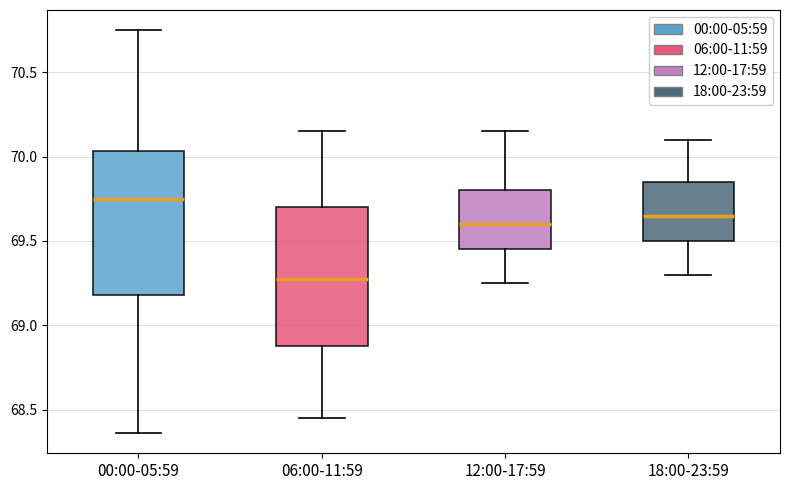

Reading left to right, transcribe this box plot: for each box, give where its median line is, the range the box spans, and where its two whiskers end, as read against the y-axis. The values are not printed on the chart, so give them approximately, as read against the axis.

00:00-05:59: median 69.75, box 69.20 to 70.05, whiskers 68.35 to 70.75
06:00-11:59: median 69.30, box 68.90 to 69.70, whiskers 68.45 to 70.15
12:00-17:59: median 69.60, box 69.45 to 69.80, whiskers 69.25 to 70.15
18:00-23:59: median 69.65, box 69.50 to 69.85, whiskers 69.30 to 70.10